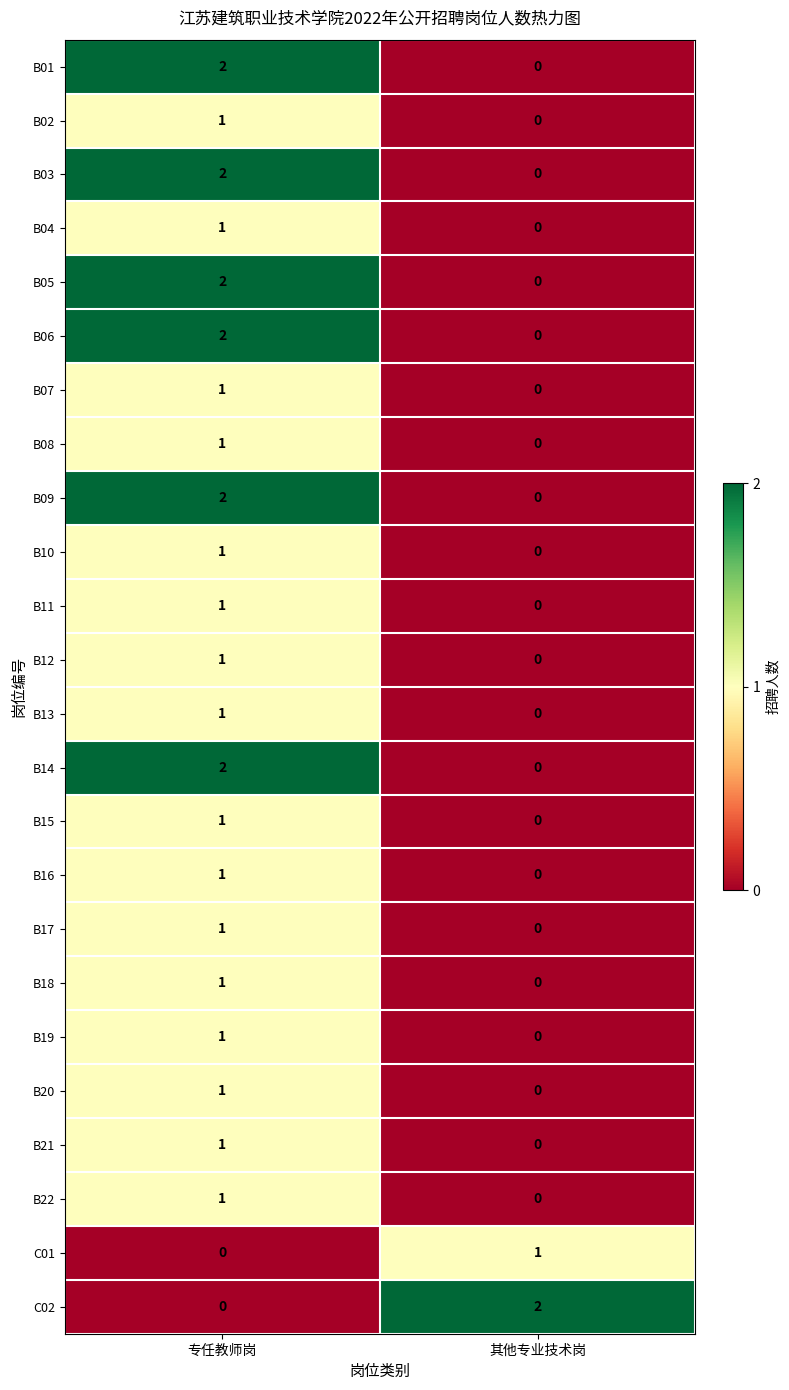

What is the total value across all series at 其他专业技术岗?

3